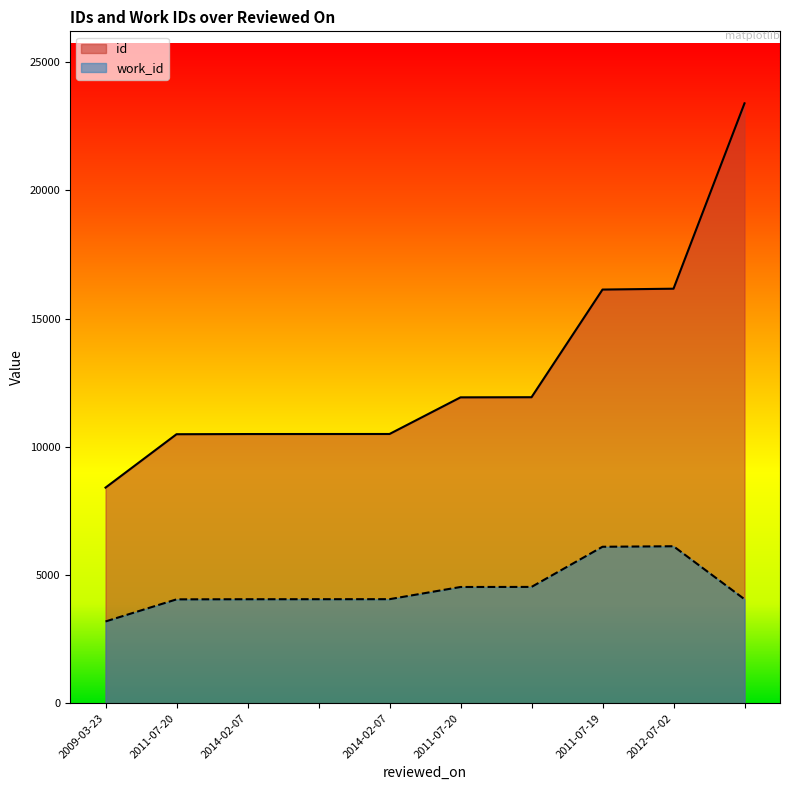

Which series has the widest spread of values?

id